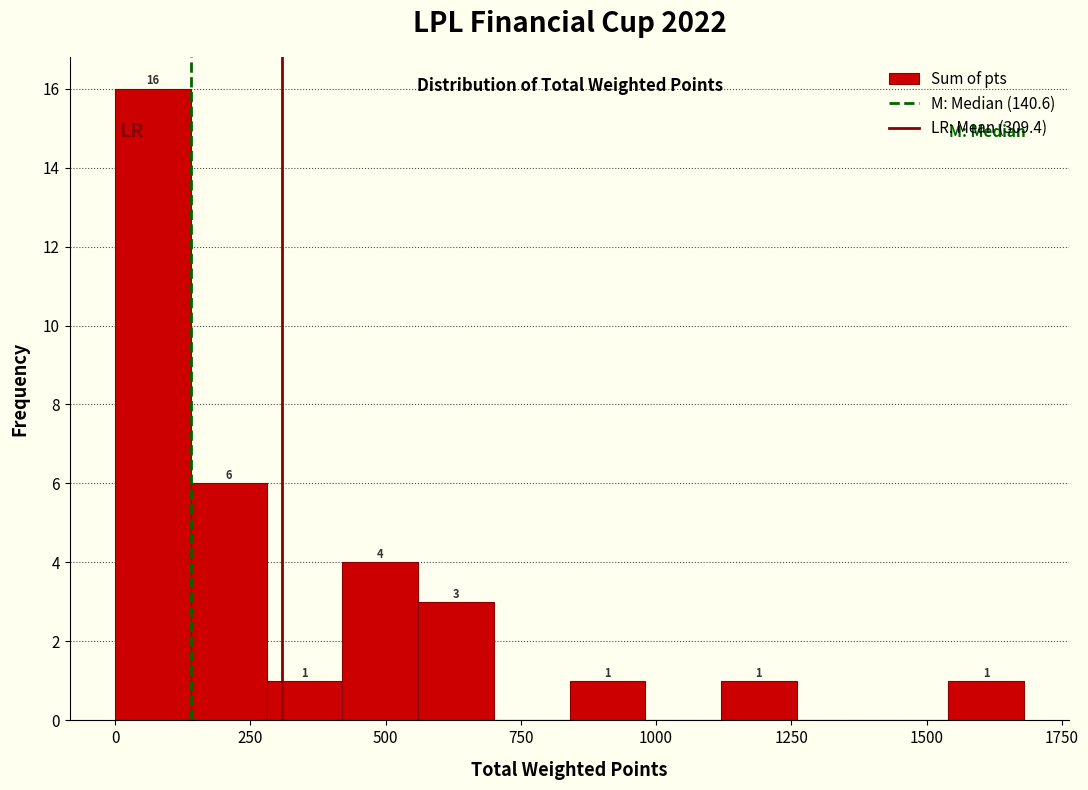

Read against the x-axis, roughly where is the centre of the tallest bar?

50